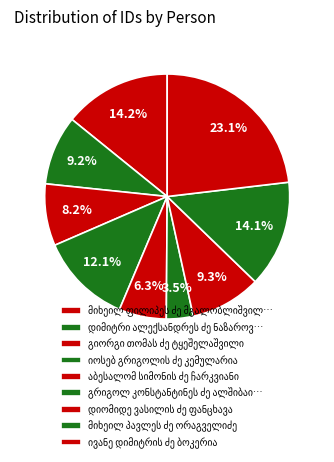

How many slices are in this pie chart?

9